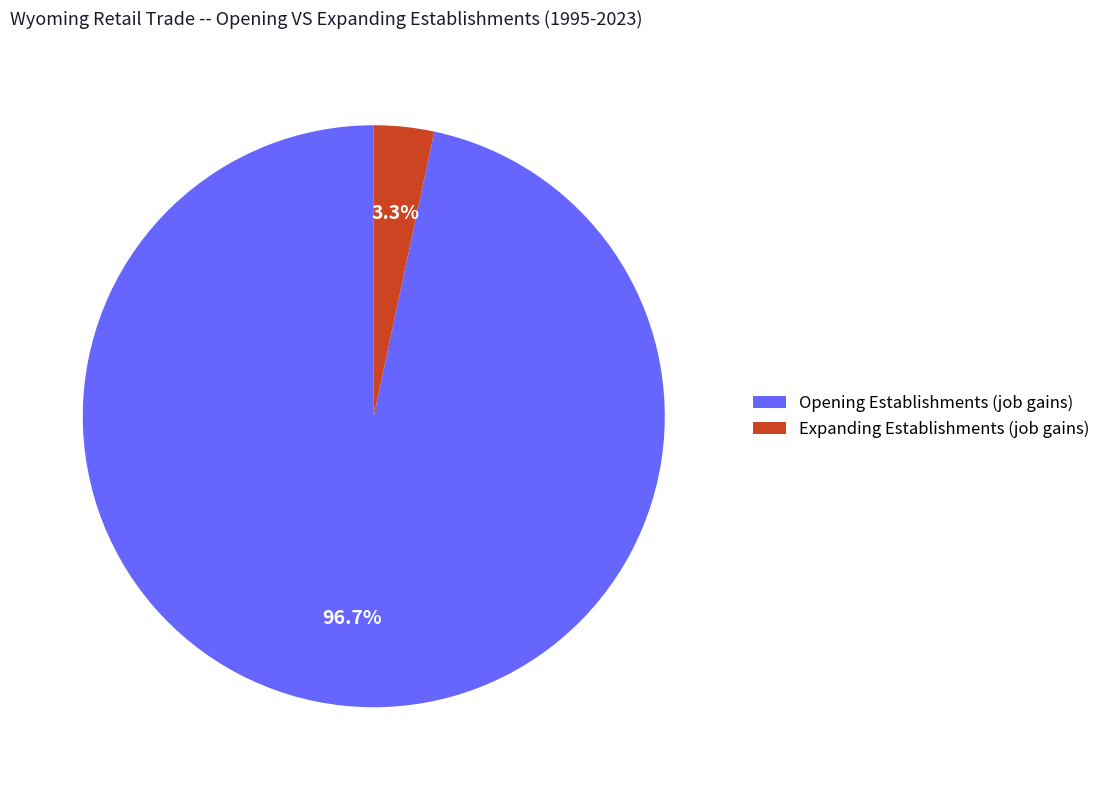

Between Expanding Establishments (job gains) and Opening Establishments (job gains), which is larger?

Opening Establishments (job gains)